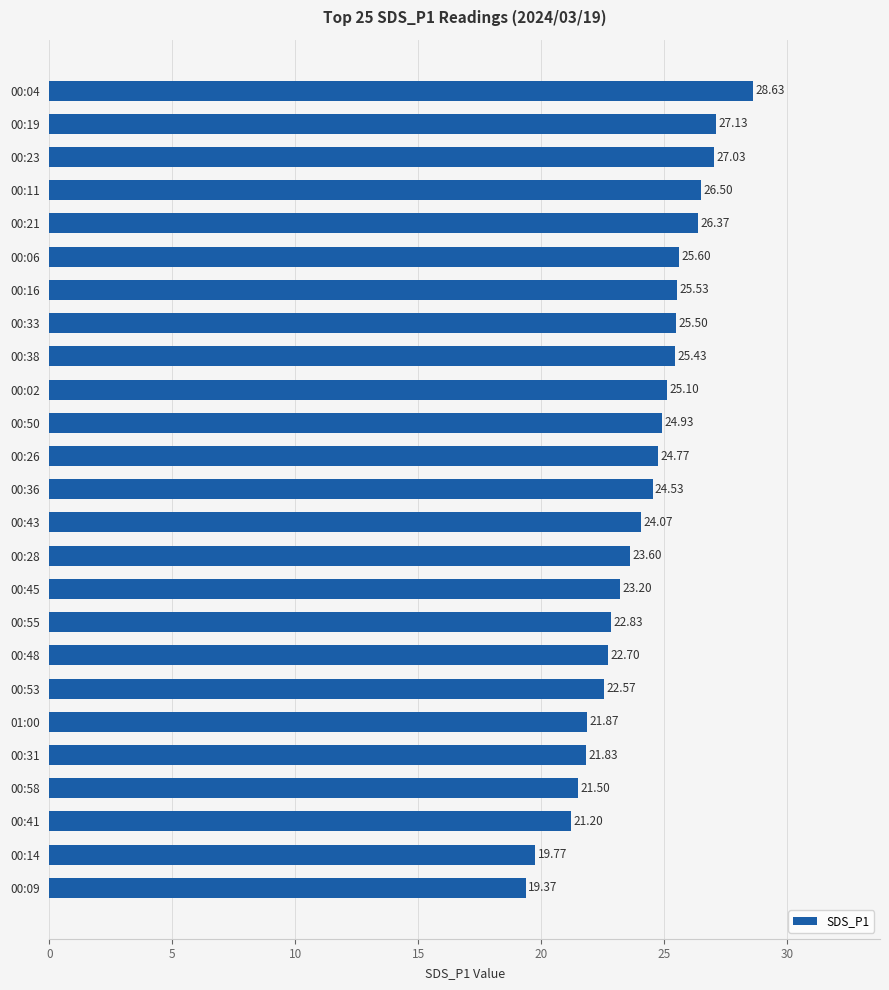

List the labels in order of value, smallest first.

00:09, 00:14, 00:41, 00:58, 00:31, 01:00, 00:53, 00:48, 00:55, 00:45, 00:28, 00:43, 00:36, 00:26, 00:50, 00:02, 00:38, 00:33, 00:16, 00:06, 00:21, 00:11, 00:23, 00:19, 00:04